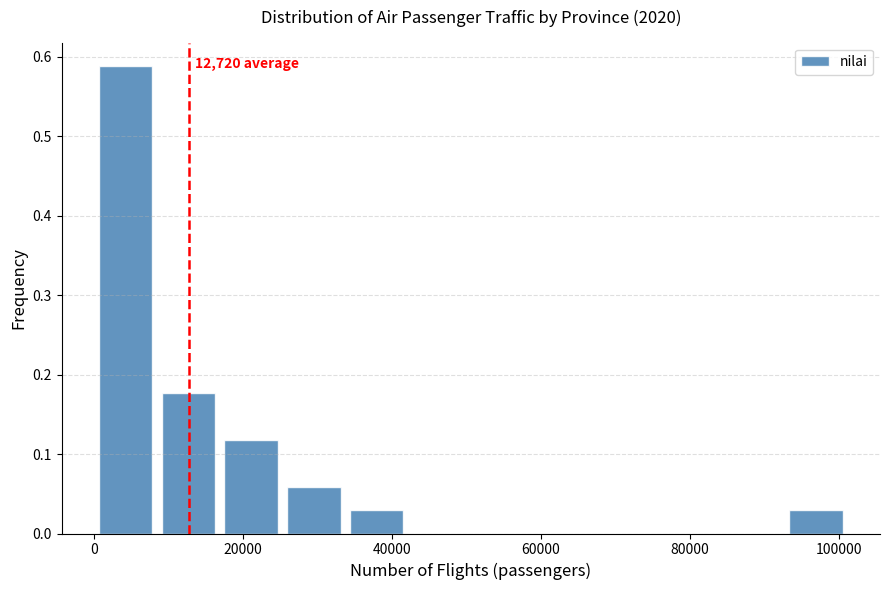

Which range on the x-axis has the tallest bar?

0 to 10000